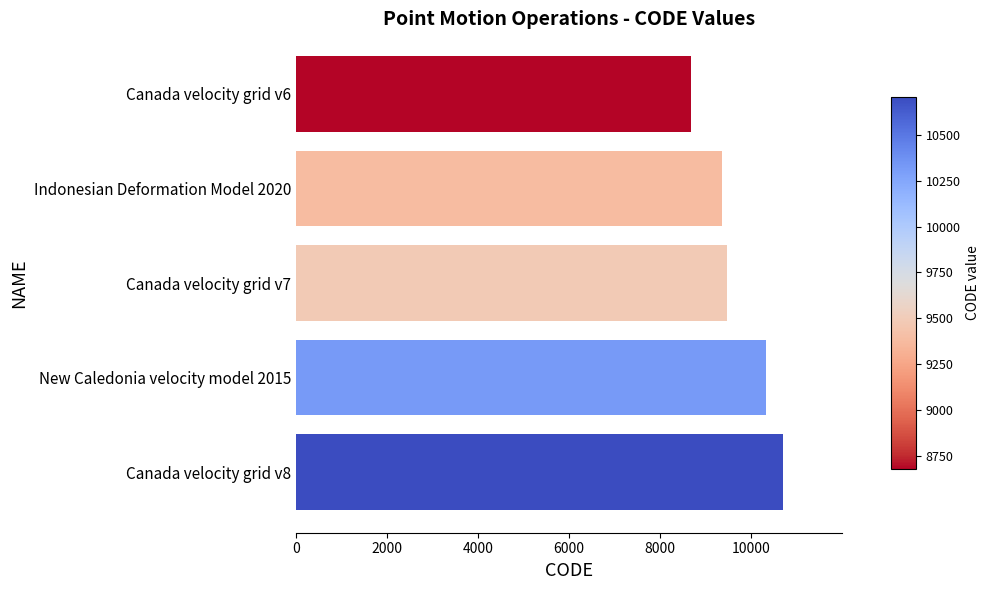

The value at Canada velocity grid v8 is 10707. True or false?

True